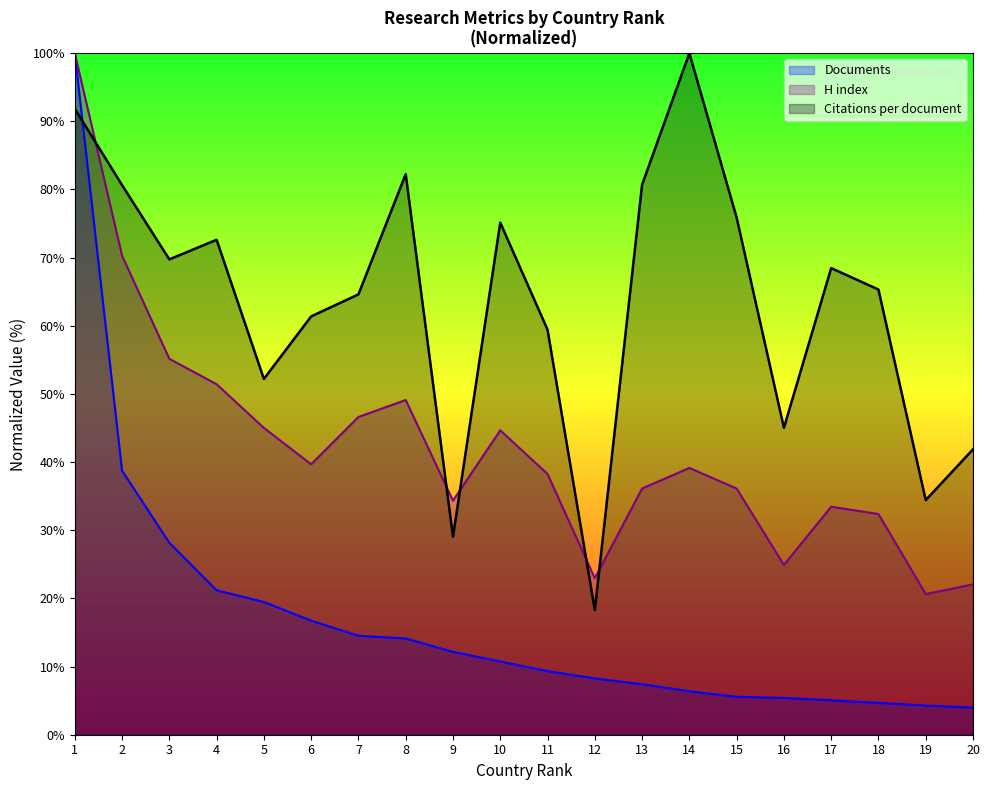

List the series in order of their peak value, lowest first.

Citations per document, H index, Documents